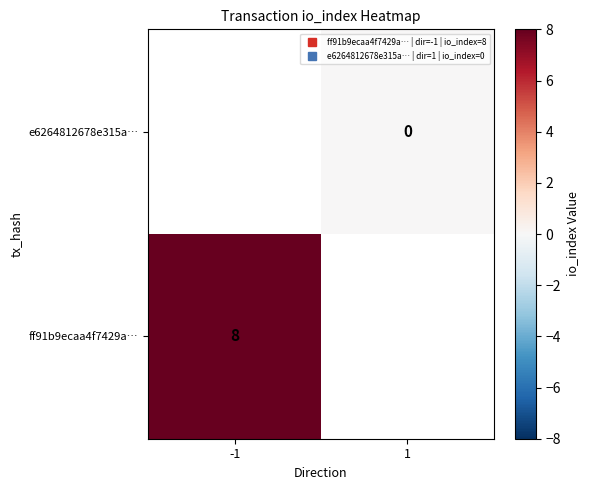

At -1, list the series in order from smallest to largest.

ff91b9ecaa4f7429a…, e6264812678e315a…